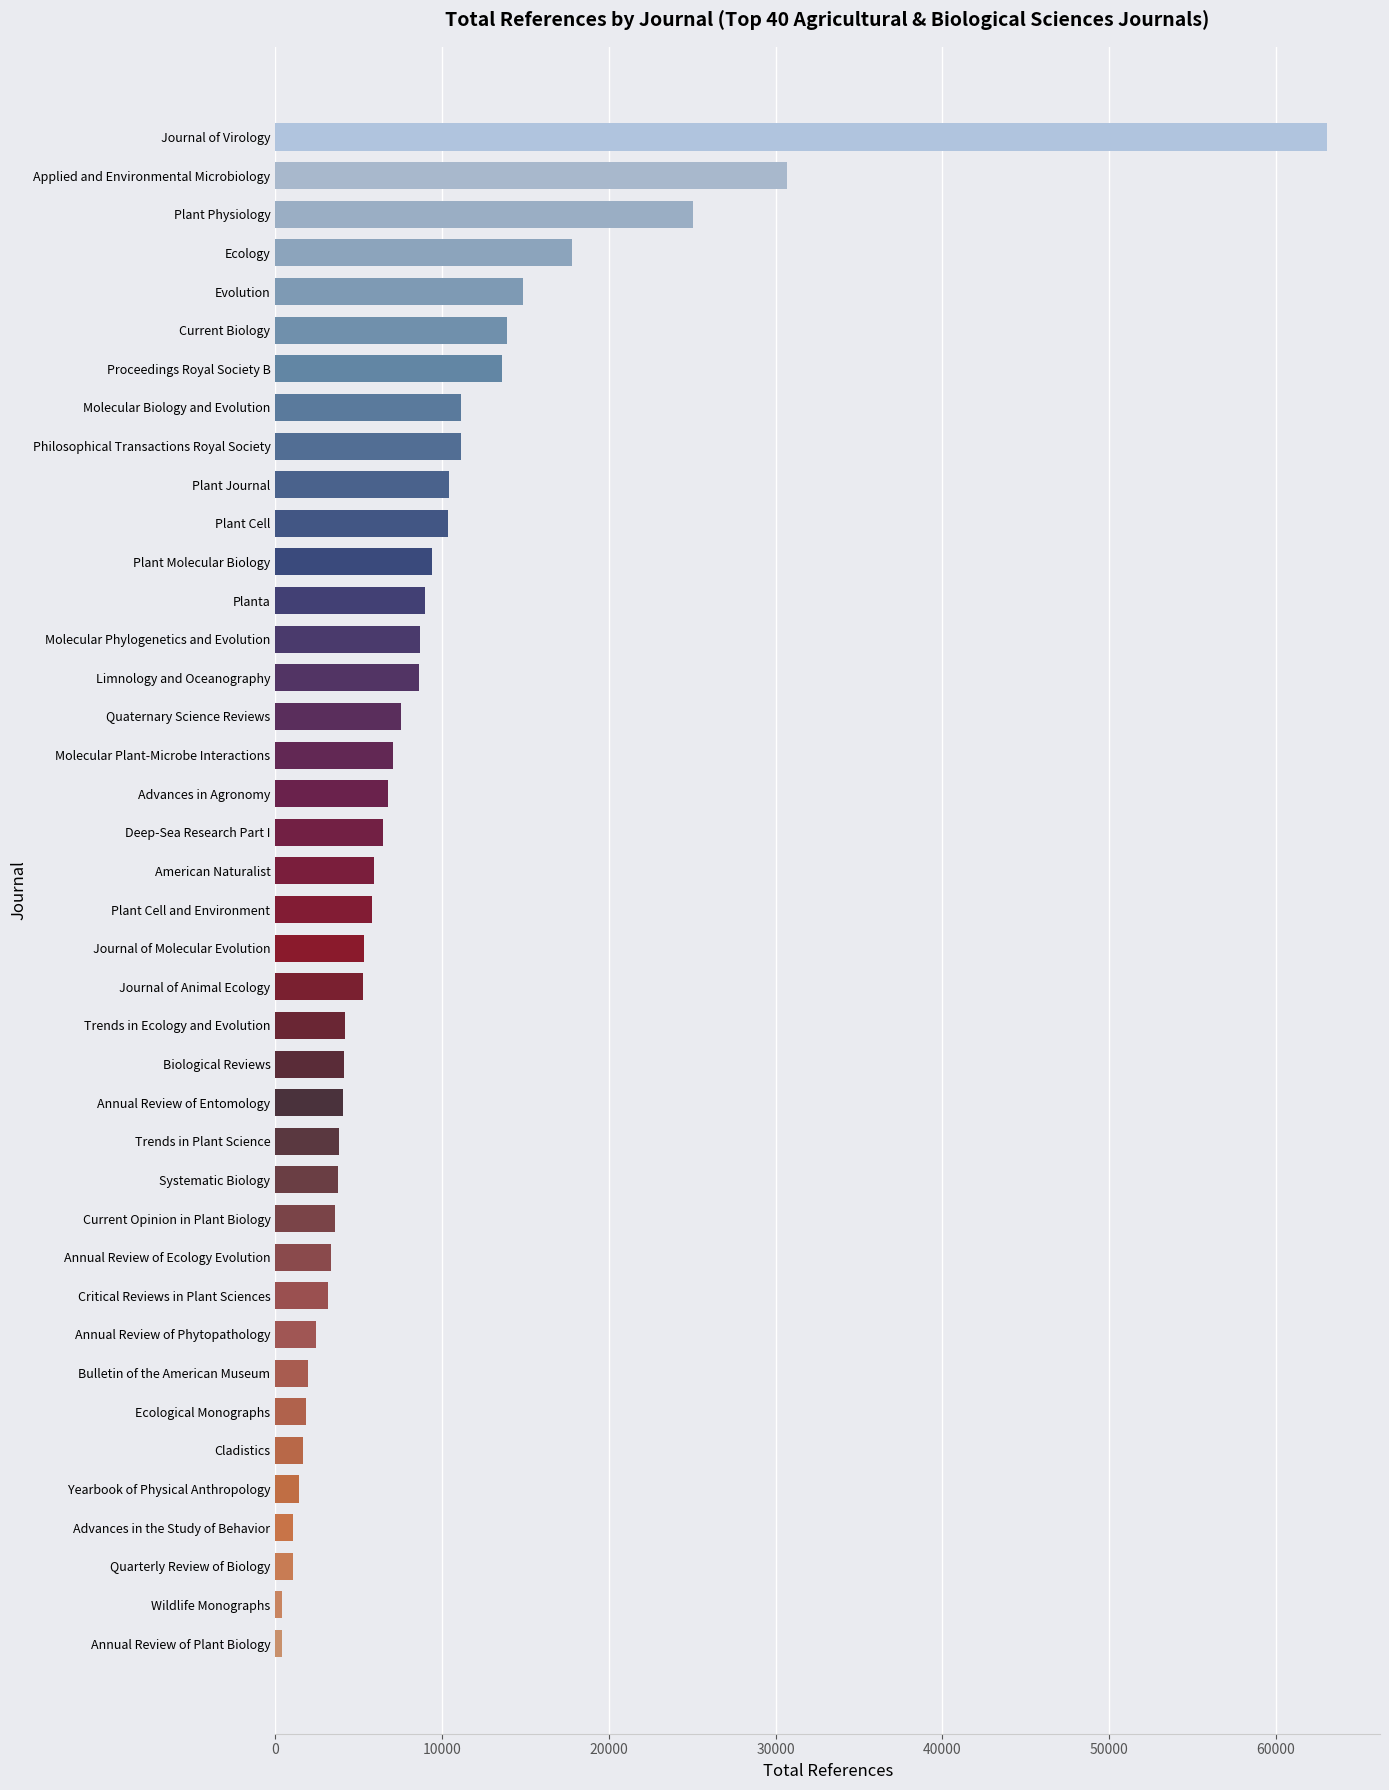

What is the label of the 20th bar from the bottom?

Plant Cell and Environment